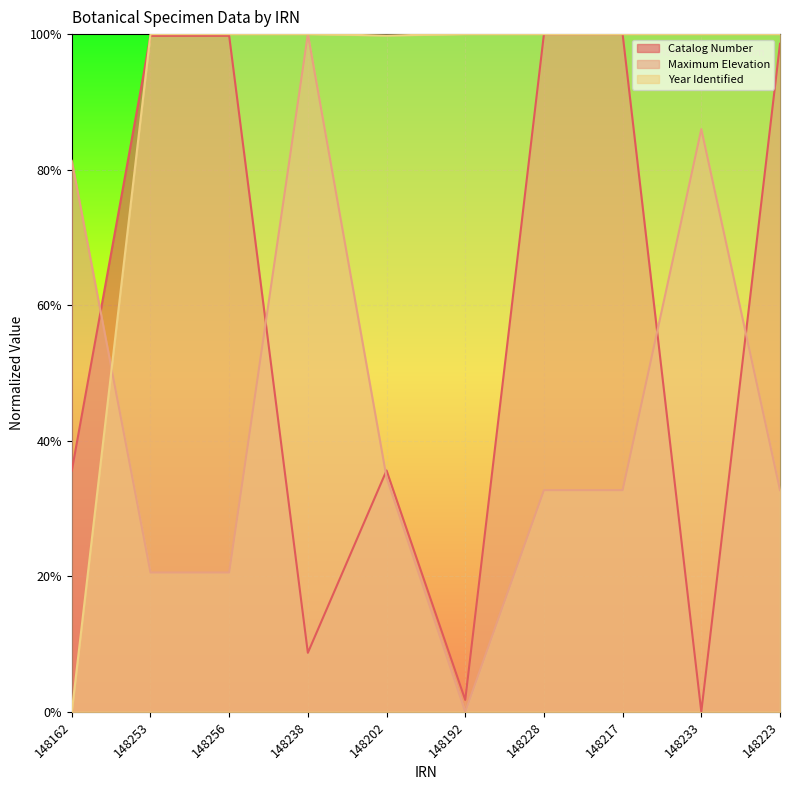

Which label corresponds to the largest value in the chart?

148217